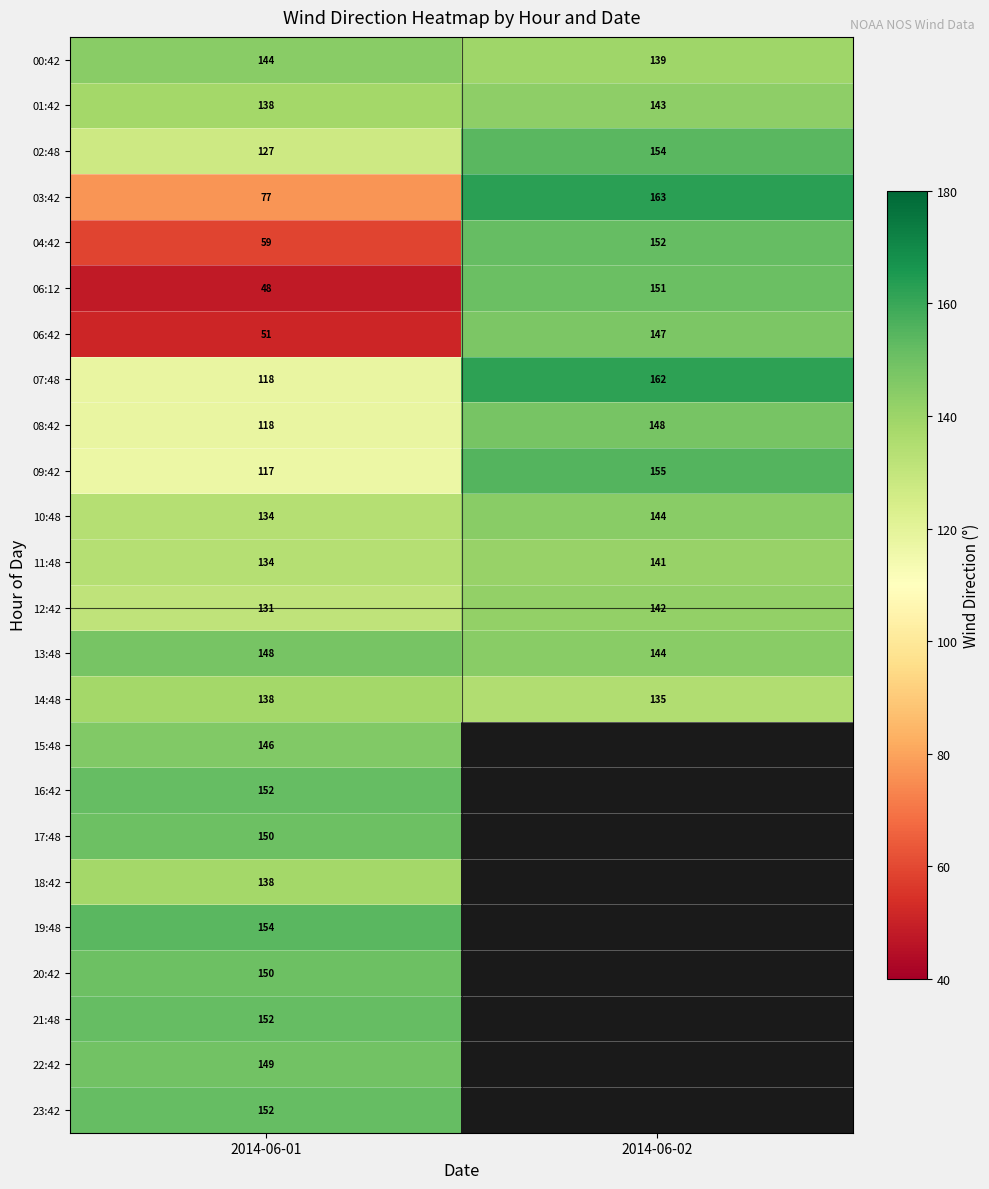

What is the sum of the 10:48 values at 2014-06-01 and 2014-06-02?

278